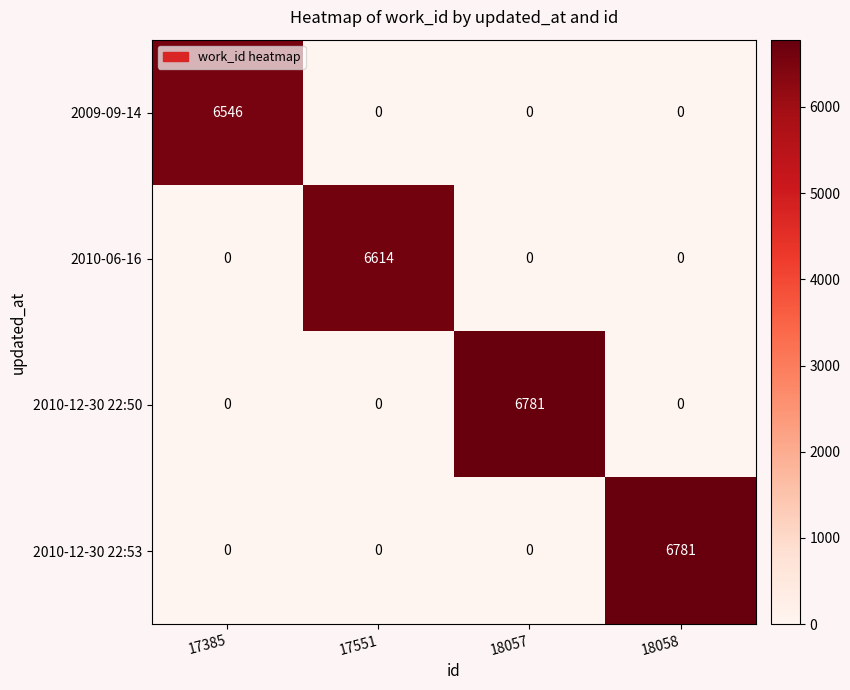

At how many categories does at least one series exceed 6344?

4